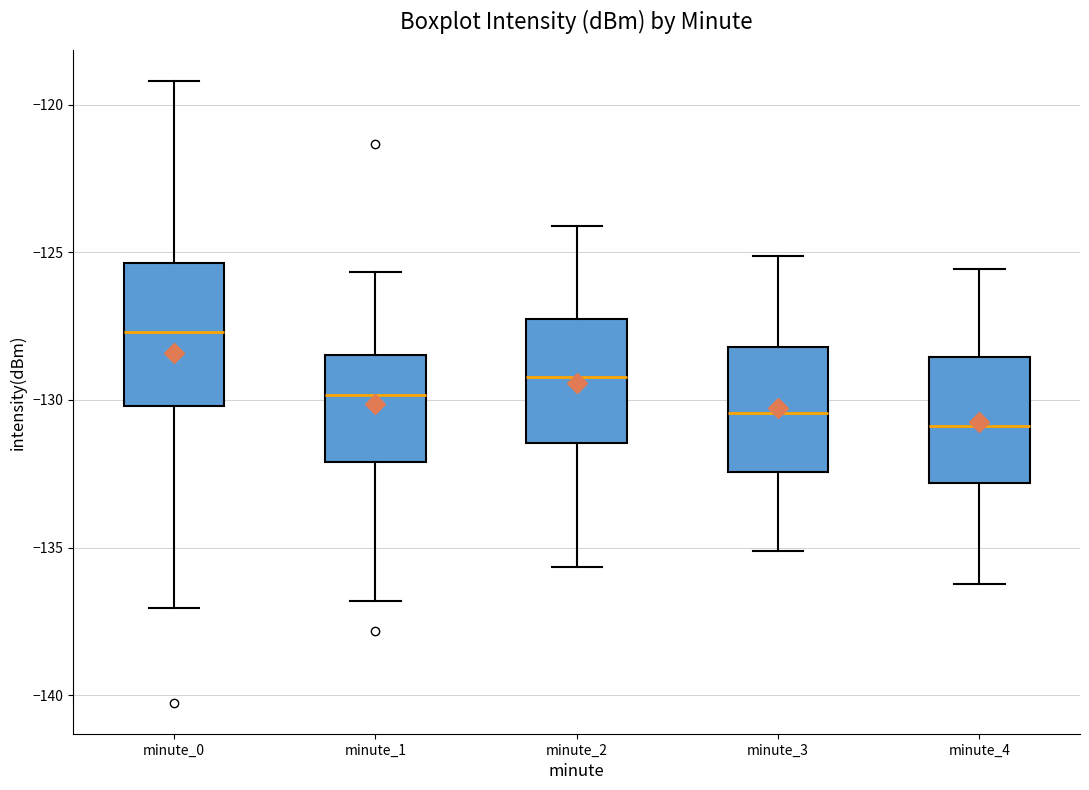

Where does the upper whisker of the box for minute_3 end on the y-axis? The values are not printed on the chart, so give them approximately, as read against the axis.

-125.0